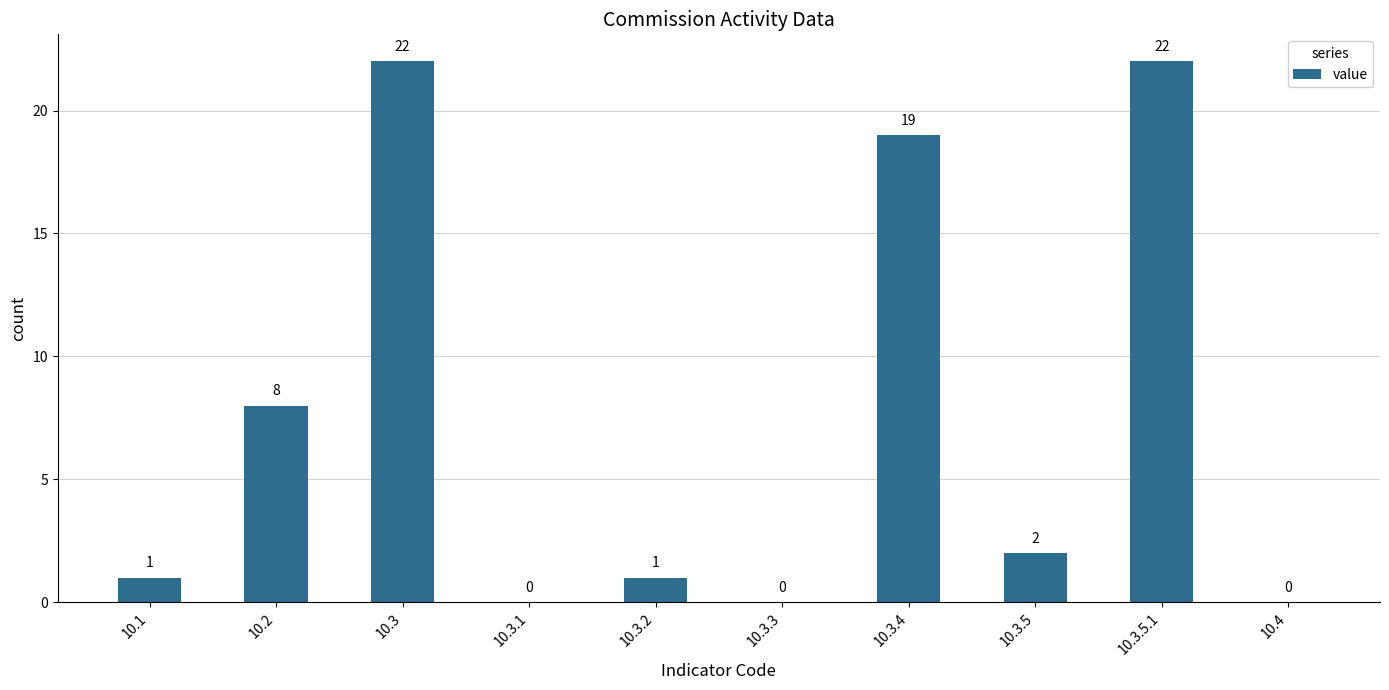

Where does the data first go above 2?

10.2